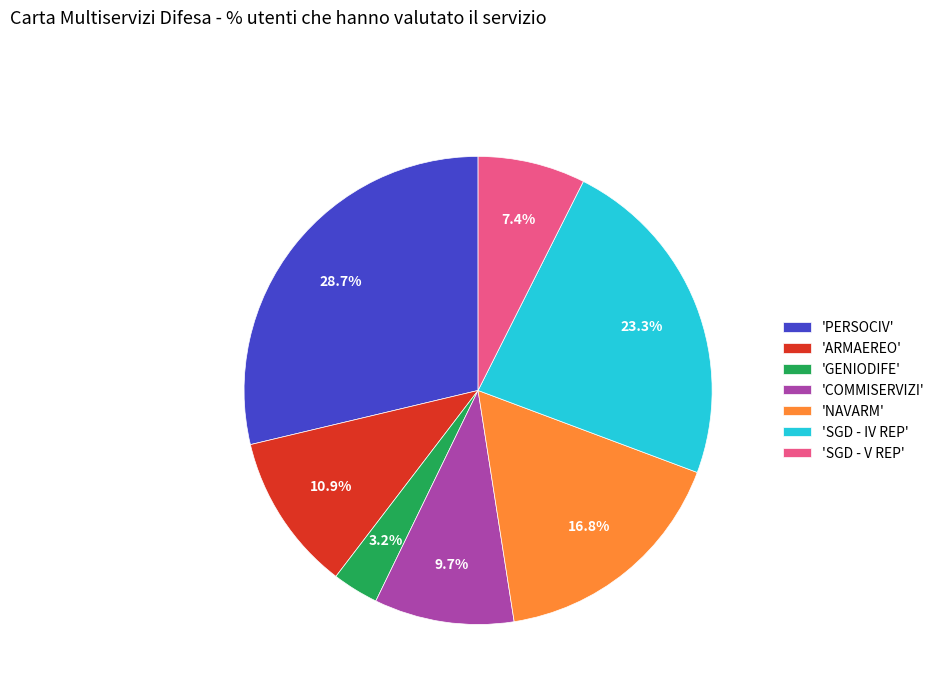

What is the total percentage of 'ARMAEREO' and 'GENIODIFE'?

14.1%